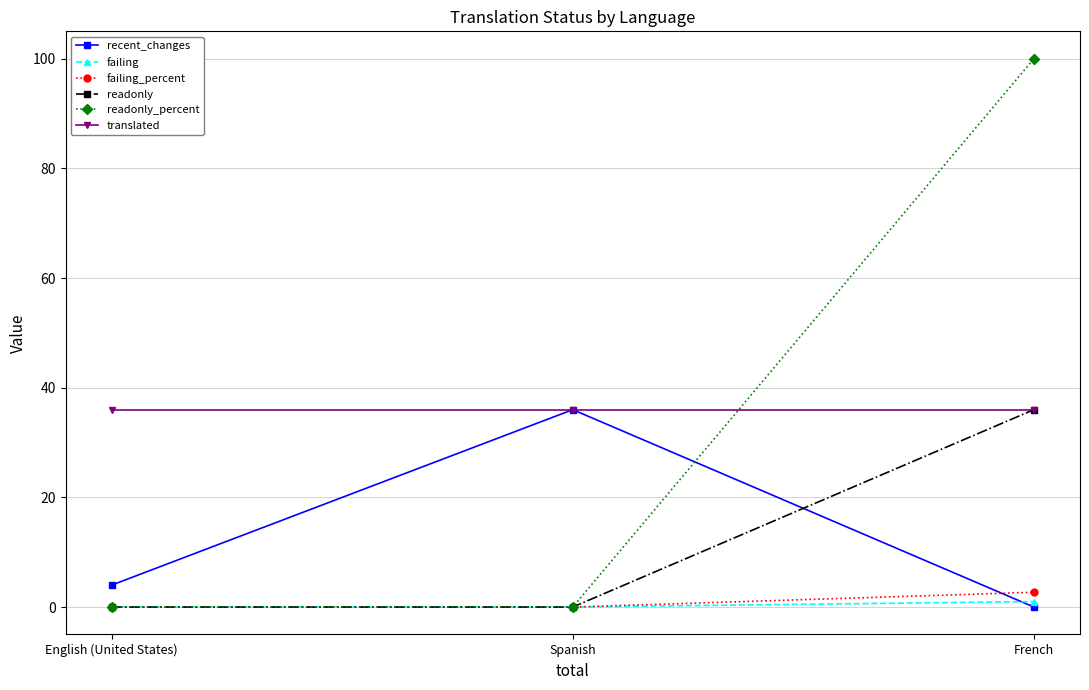

The readonly_percent series shows 100.0 at French. True or false?

True